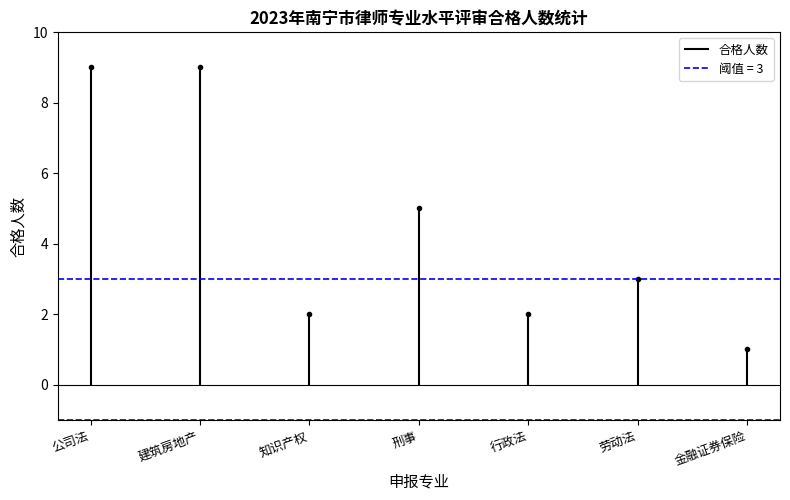

At which category does the data reach its first local peak?

刑事